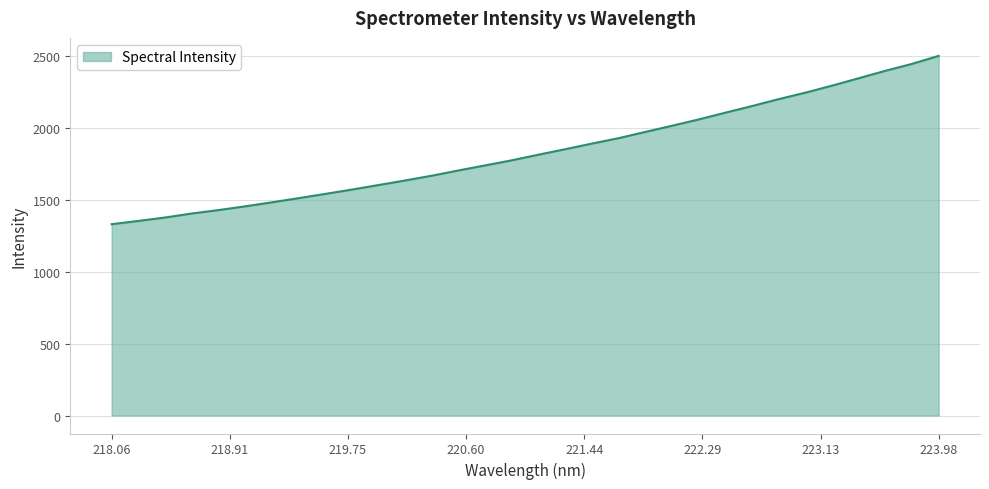

What is the greatest value displayed?

2499.4